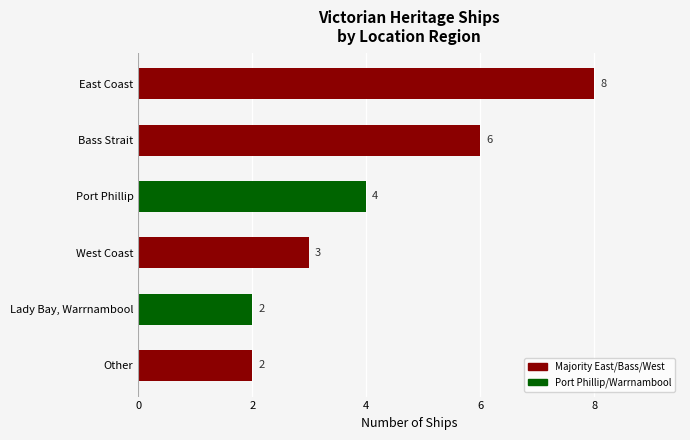

Count the number of data series in this chart.

1